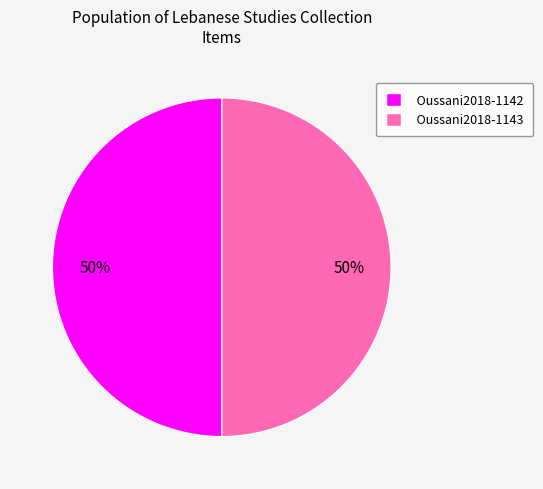

To the nearest percent, what portion does Oussani2018-1142 represent?

50%